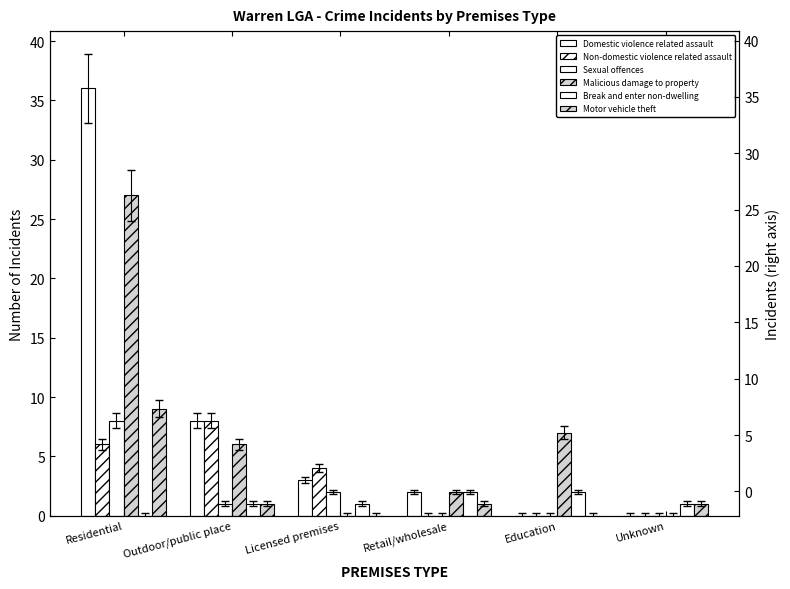

Reading right to left, list all the values displayed in this chart.

Domestic violence related assault: Unknown=0	Education=0	Retail/wholesale=2	Licensed premises=3	Outdoor/public place=8	Residential=36
Non-domestic violence related assault: Unknown=0	Education=0	Retail/wholesale=0	Licensed premises=4	Outdoor/public place=8	Residential=6
Sexual offences: Unknown=0	Education=0	Retail/wholesale=0	Licensed premises=2	Outdoor/public place=1	Residential=8
Malicious damage to property: Unknown=0	Education=7	Retail/wholesale=2	Licensed premises=0	Outdoor/public place=6	Residential=27
Break and enter non-dwelling: Unknown=1	Education=2	Retail/wholesale=2	Licensed premises=1	Outdoor/public place=1	Residential=0
Motor vehicle theft: Unknown=1	Education=0	Retail/wholesale=1	Licensed premises=0	Outdoor/public place=1	Residential=9